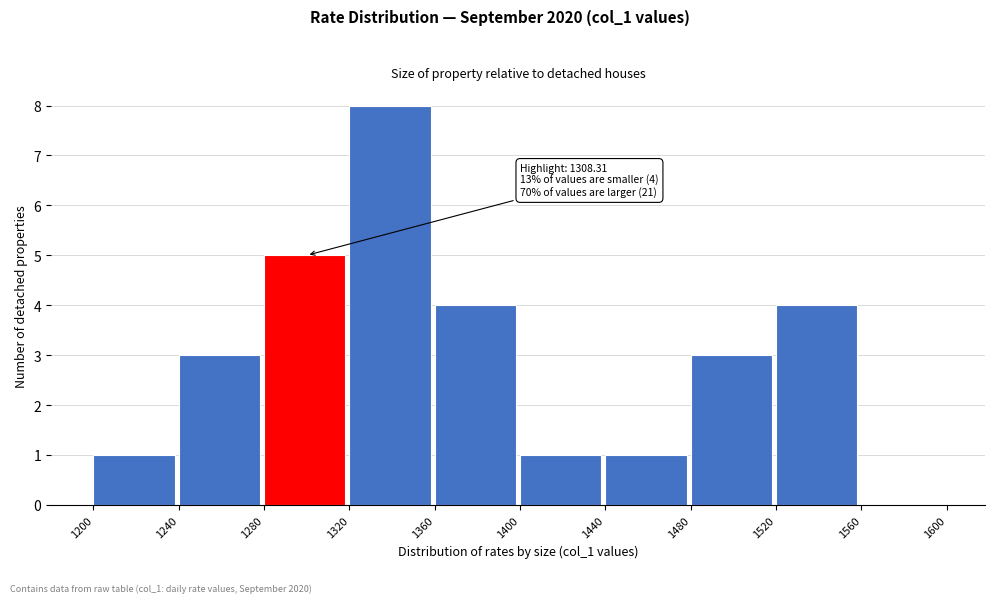

Over which range of the x-axis is the bar tallest?

1320 to 1360